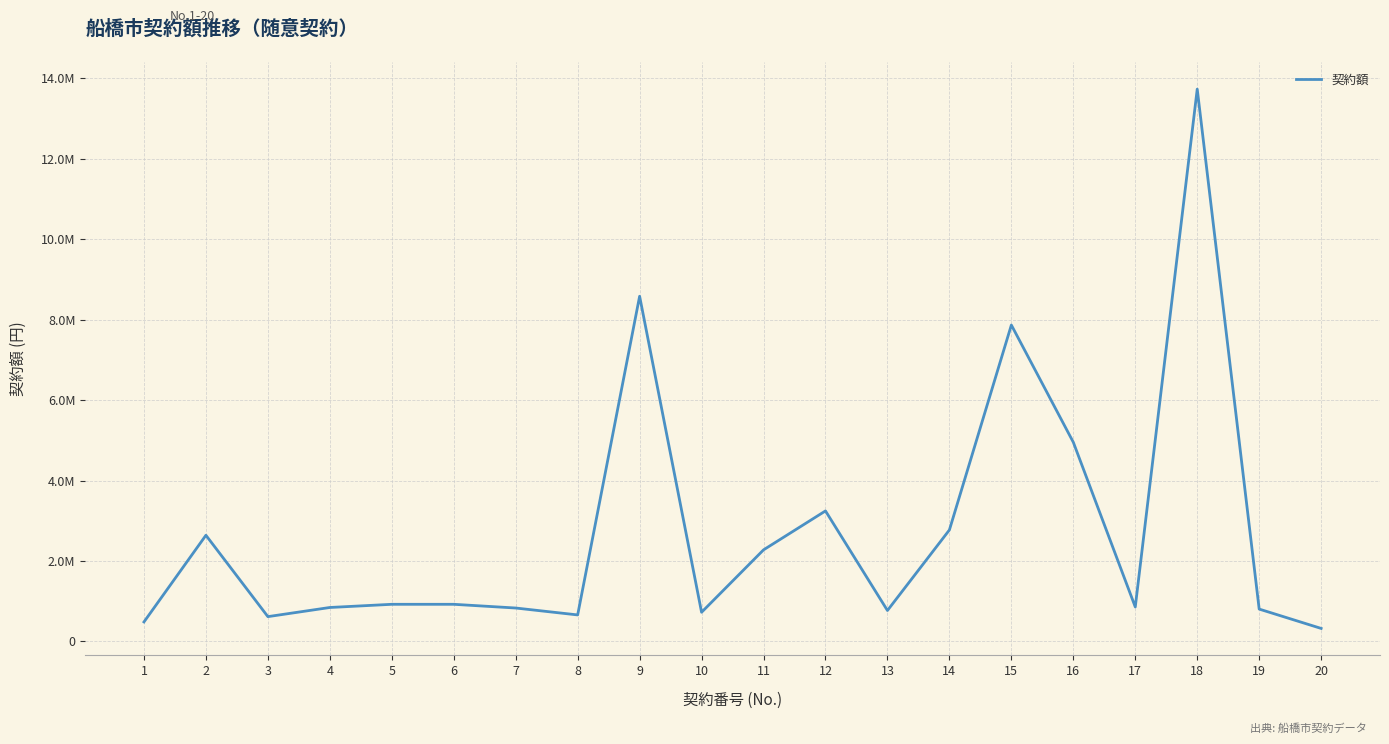

Rank the categories by value from lowest to highest.

20, 1, 3, 8, 10, 13, 19, 7, 4, 17, 5, 6, 11, 2, 14, 12, 16, 15, 9, 18